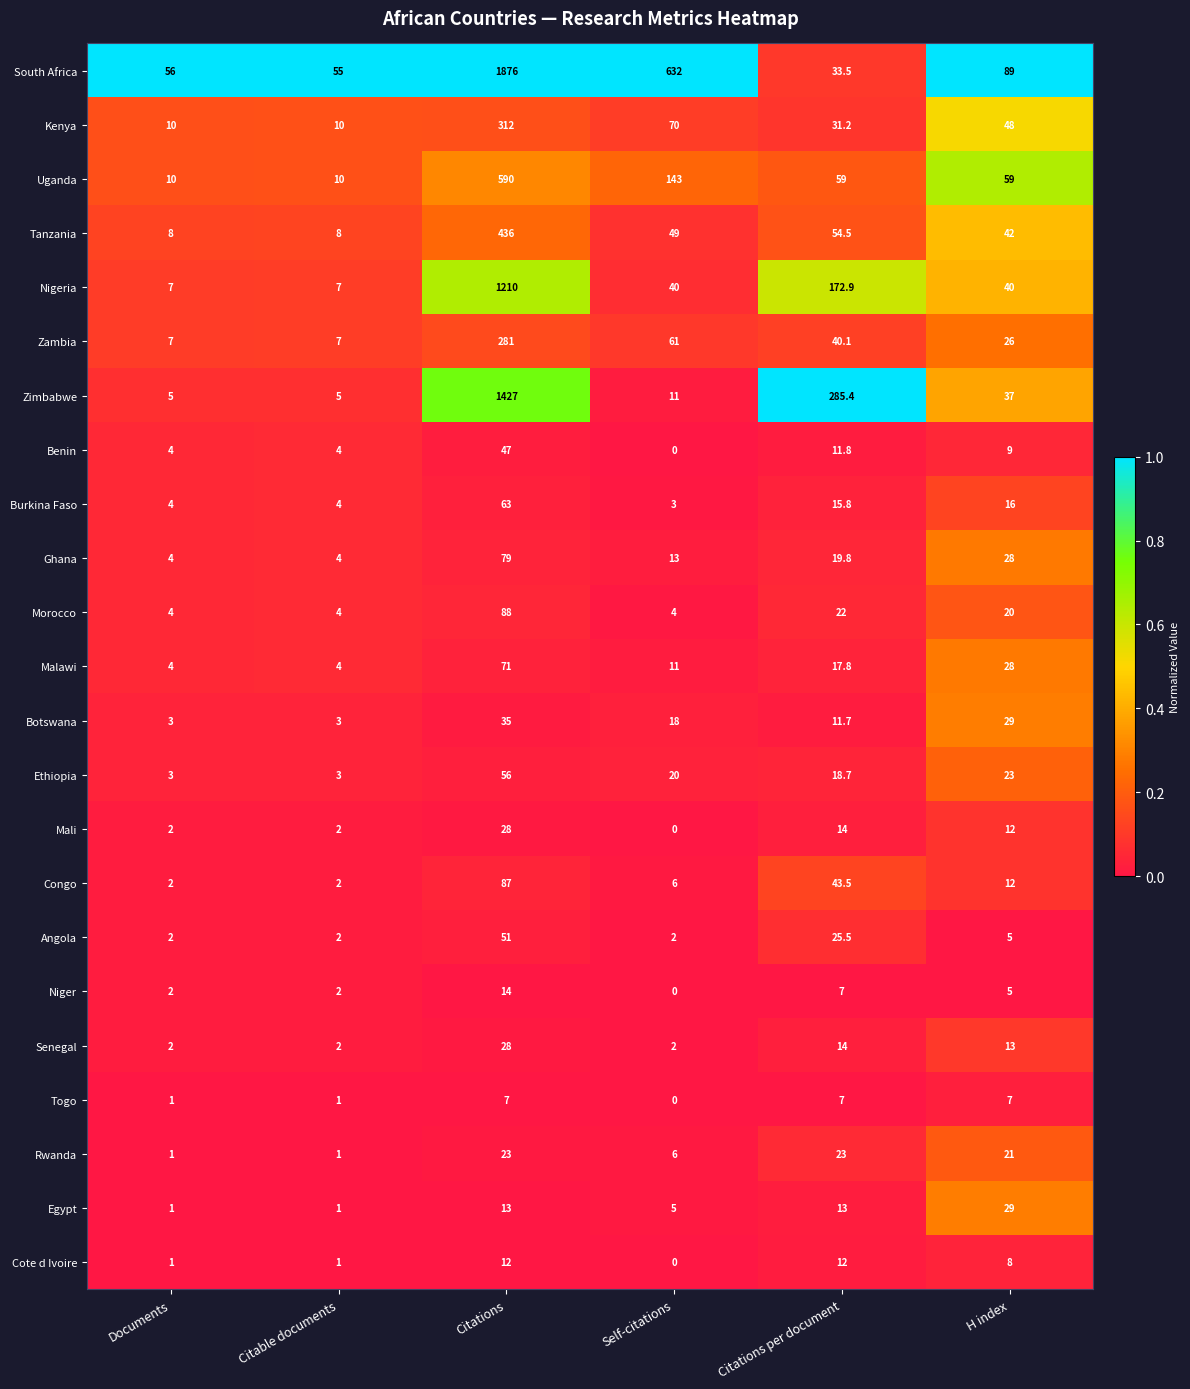

Which series has the largest total across all categories?

South Africa